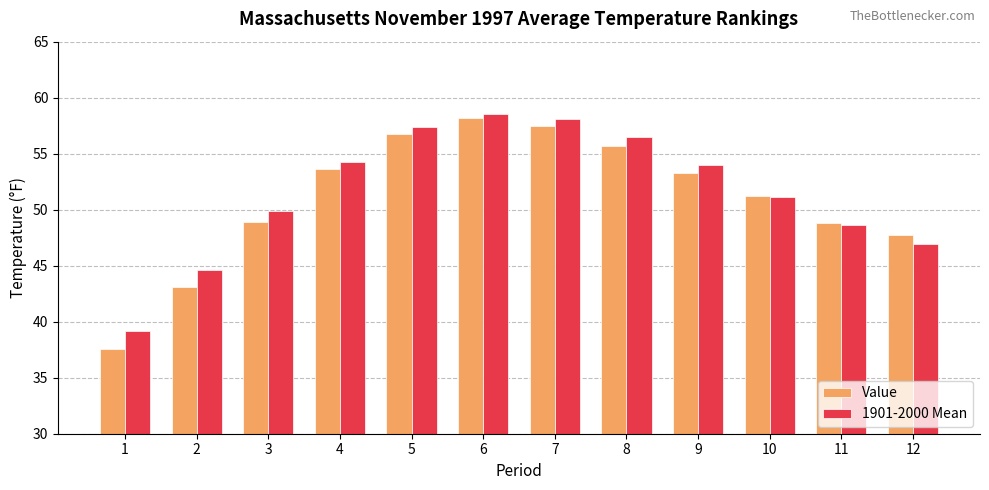

At which category does the chart reach its minimum across all series?

1